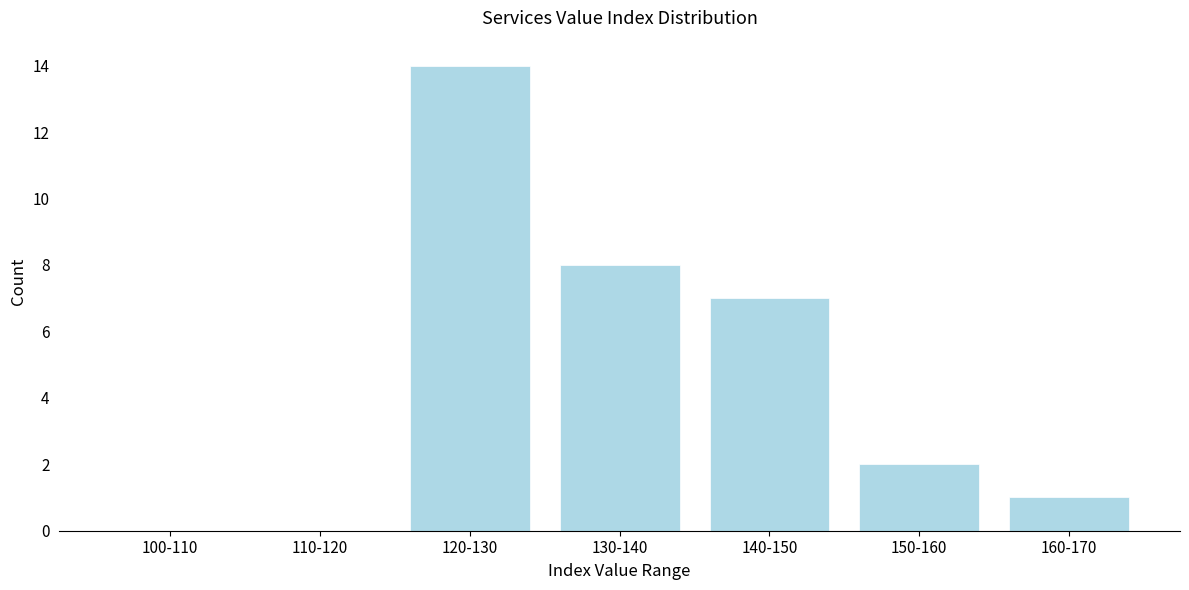

Reading left to right, list all the values displayed in this chart.

100-110=0	110-120=0	120-130=14	130-140=8	140-150=7	150-160=2	160-170=1